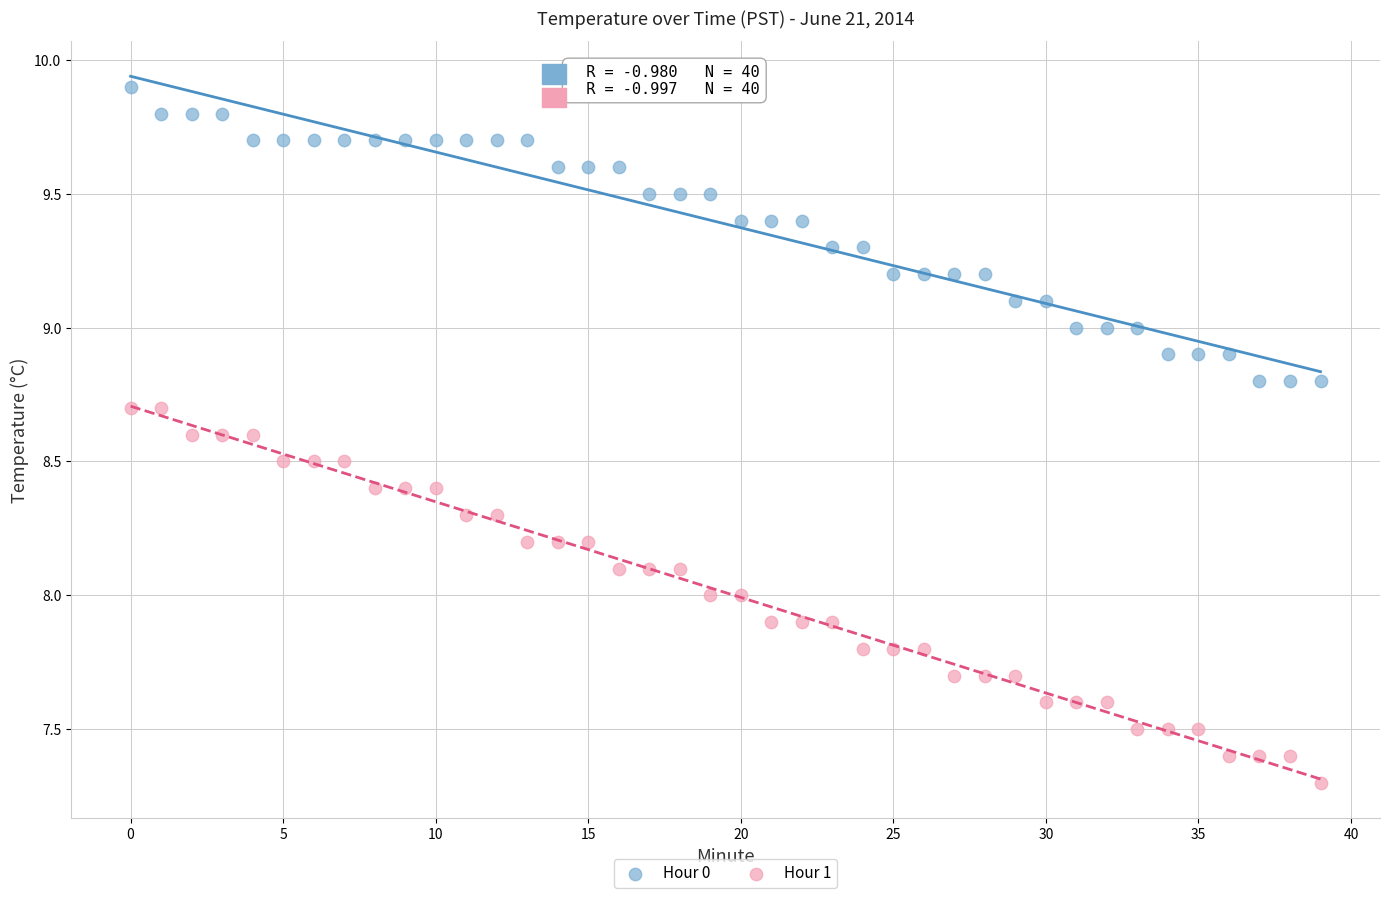

Across all data points, what is the range of Y values (max minus min)?

2.6